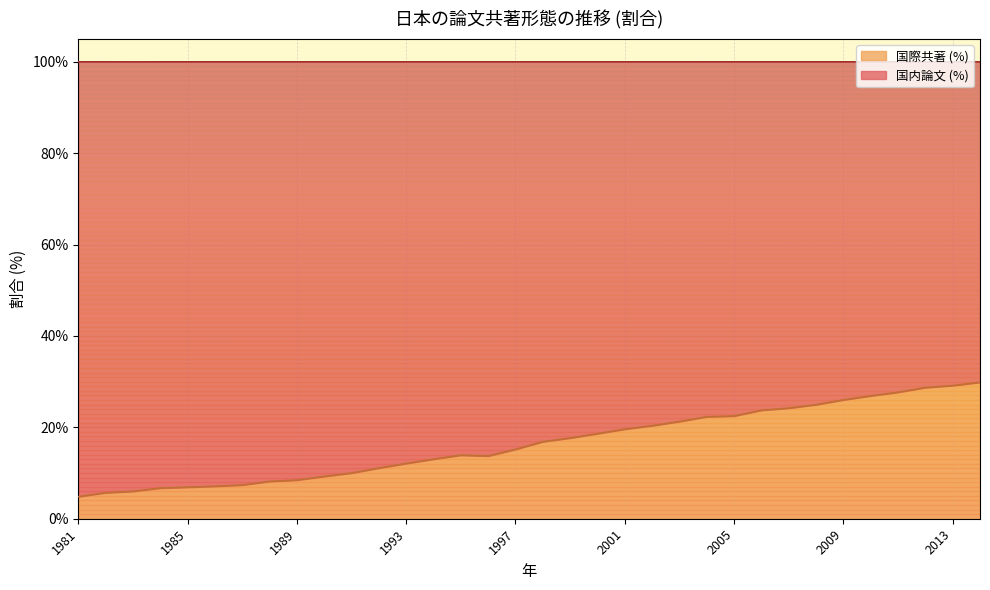

How many data points are less than 16?

17